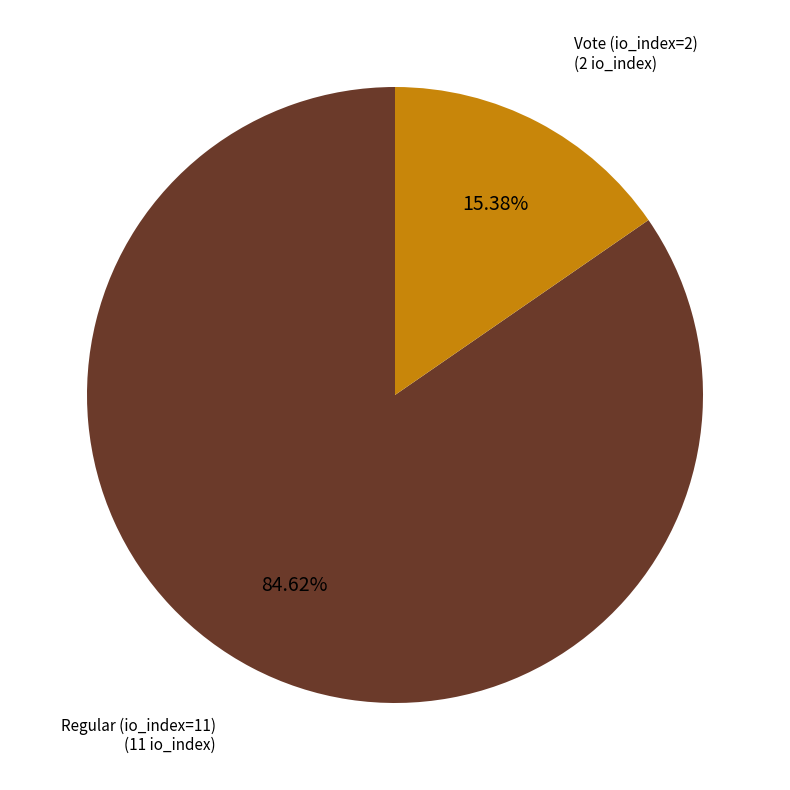

To the nearest percent, what is the combined percentage of Regular (io_index=11) and Vote (io_index=2)?

100%